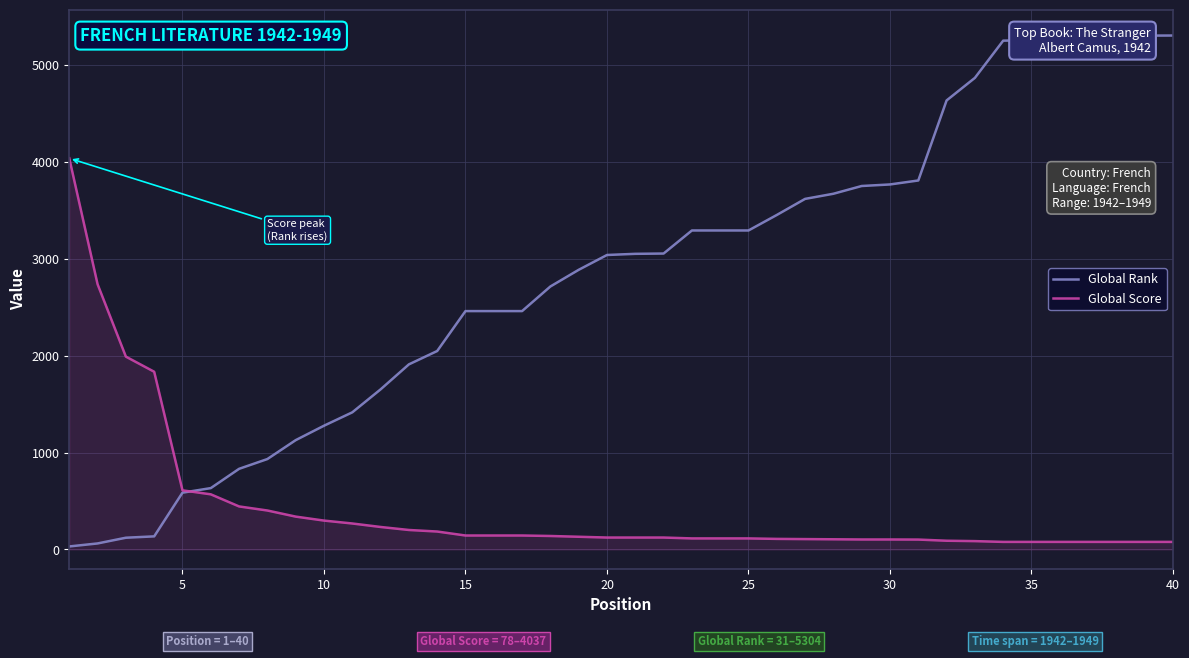

Which series has the largest range (max minus min)?

Global Rank